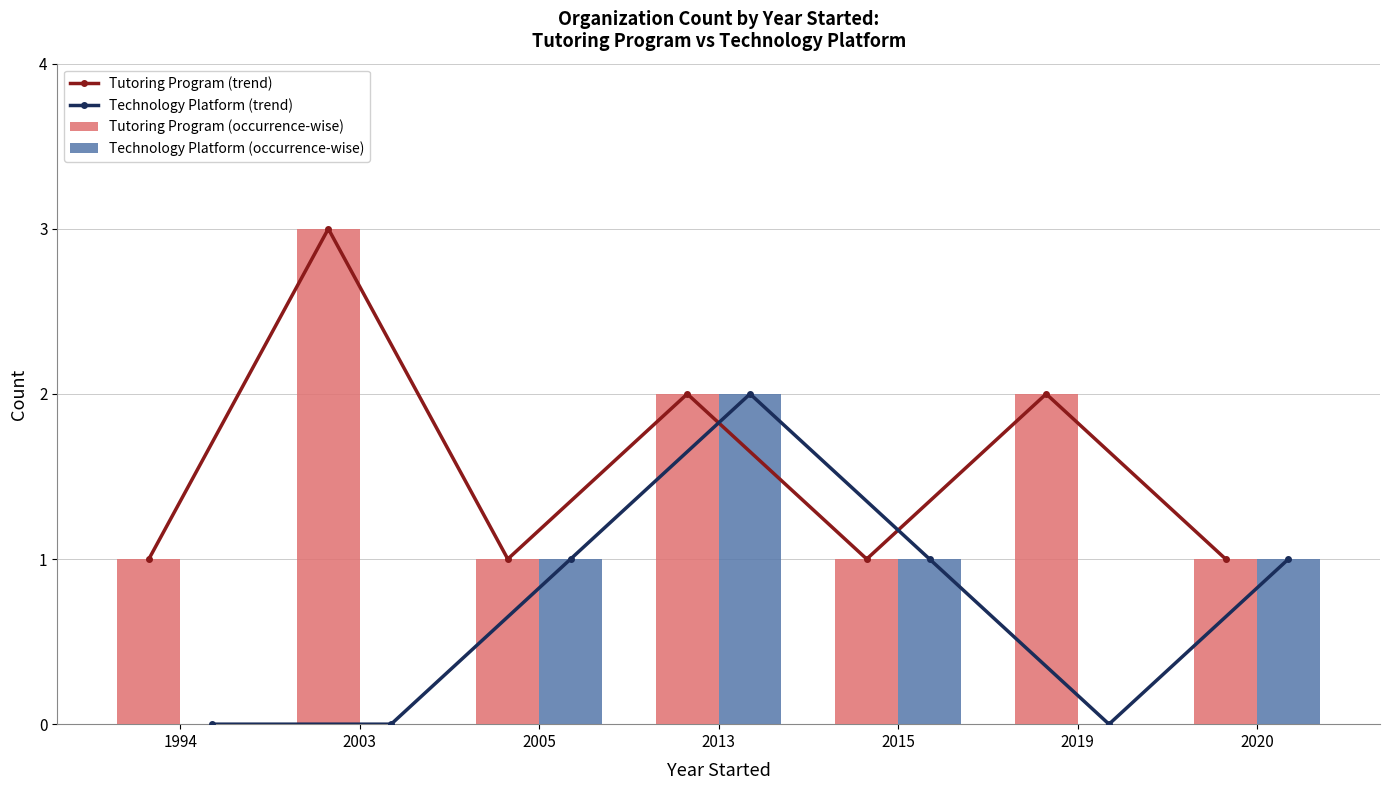

How many data points in Technology Platform (occurrence-wise) are above 1?

1